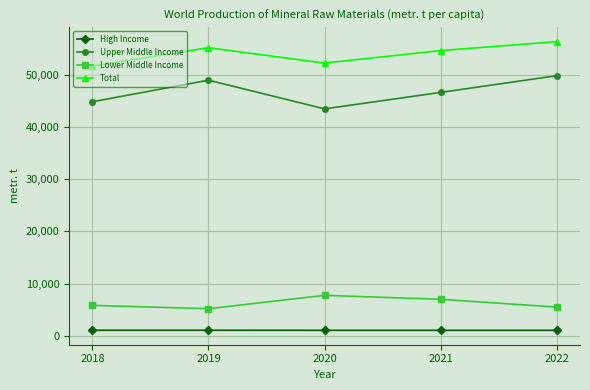

True or false: High Income and Total intersect in this chart.

False